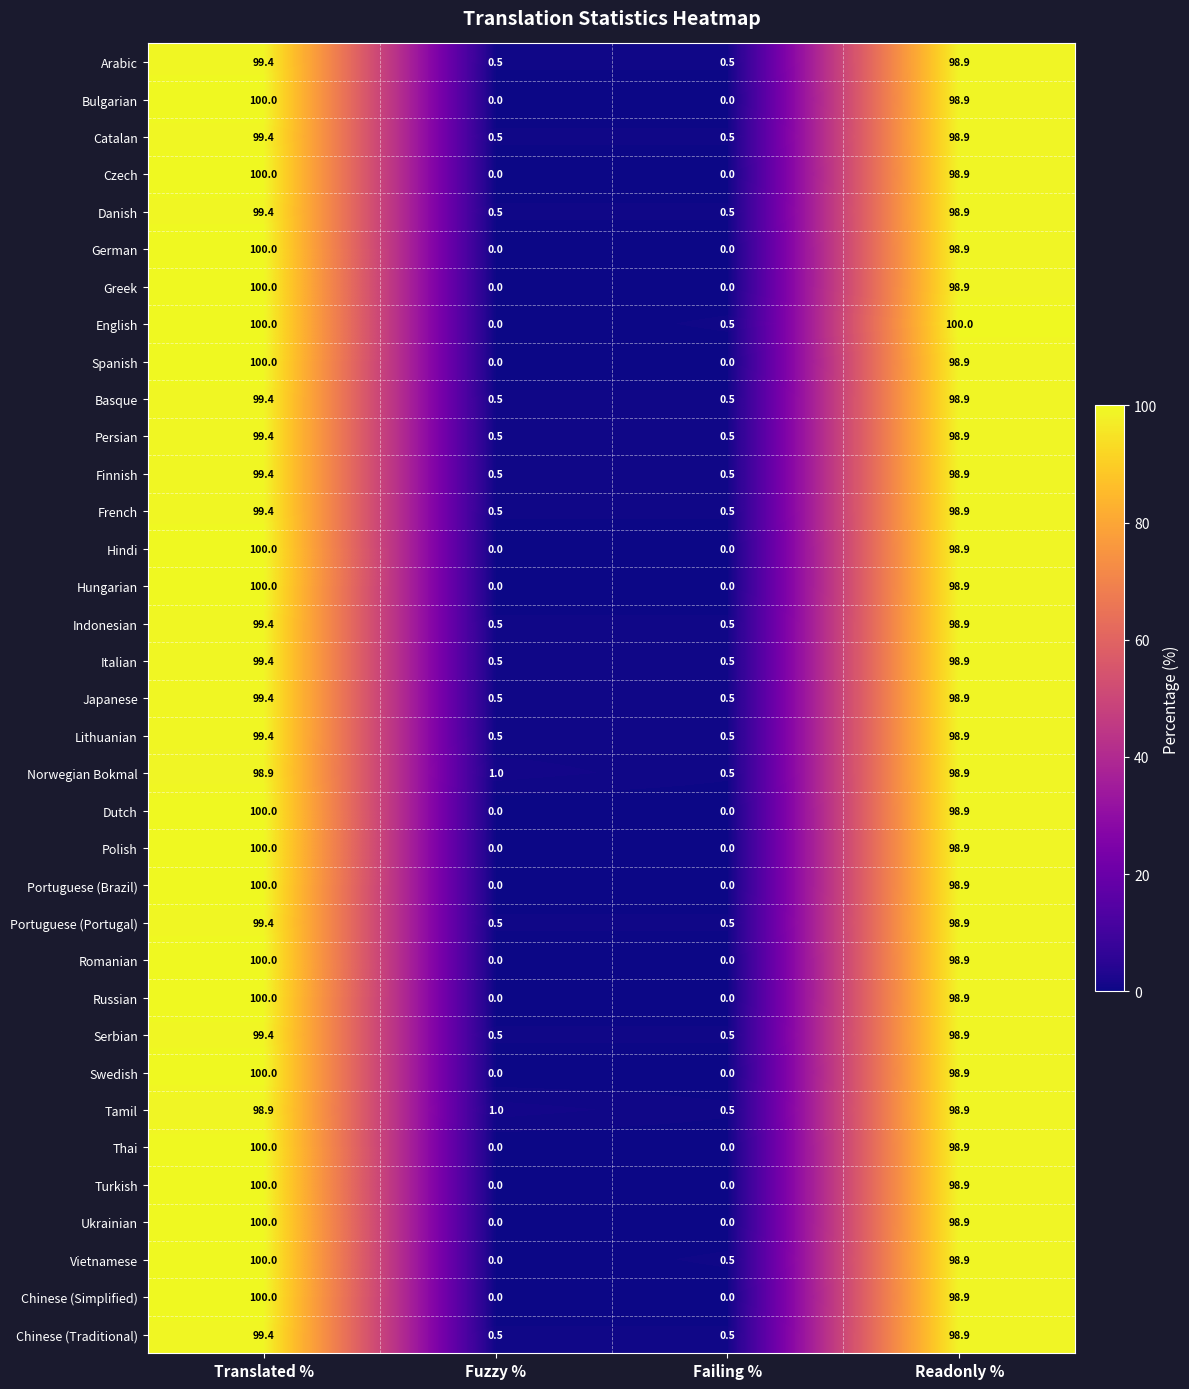

Which series has the largest total across all categories?

English